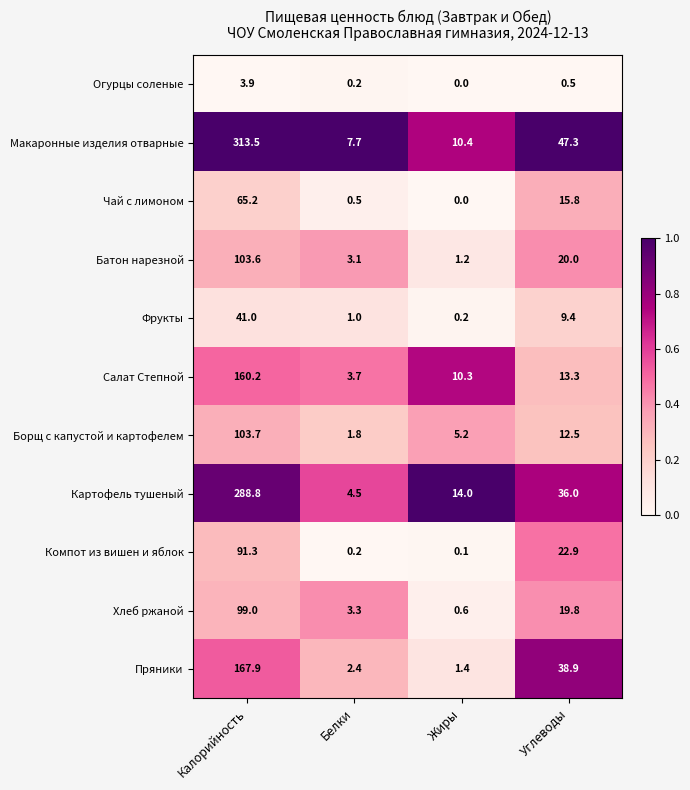

List the labels in order of Хлеб ржаной value, largest first.

Калорийность, Углеводы, Белки, Жиры